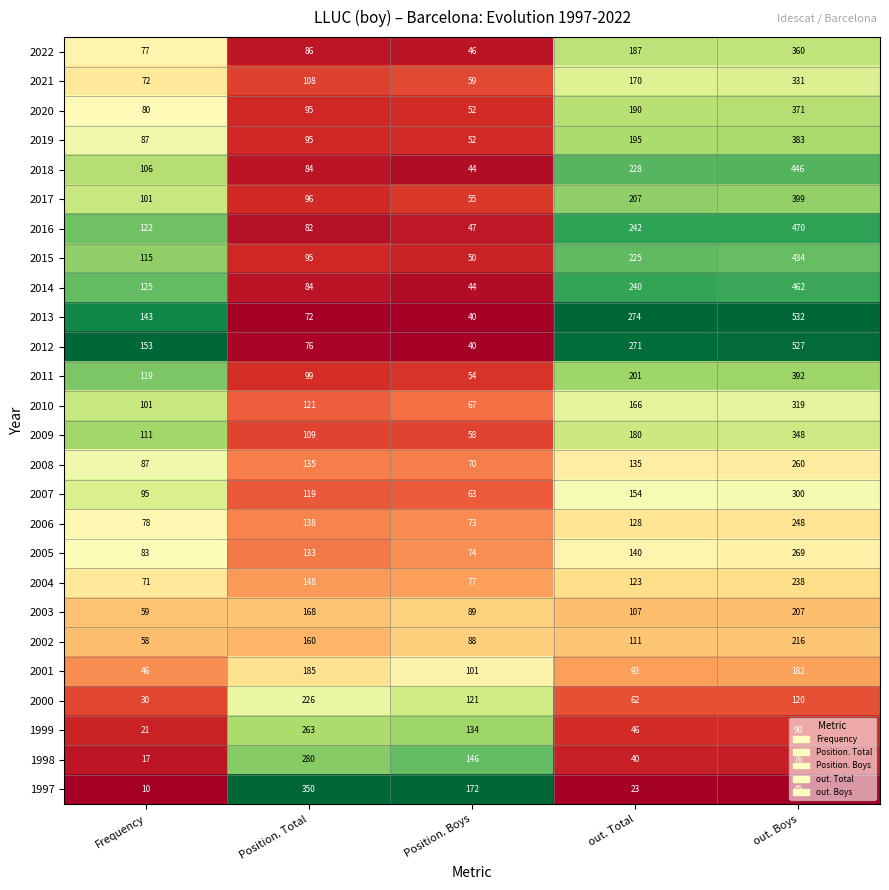

At out. Total, list the series in order from largest to smallest.

2013, 2012, 2016, 2014, 2018, 2015, 2017, 2011, 2019, 2020, 2022, 2009, 2021, 2010, 2007, 2005, 2008, 2006, 2004, 2002, 2003, 2001, 2000, 1999, 1998, 1997